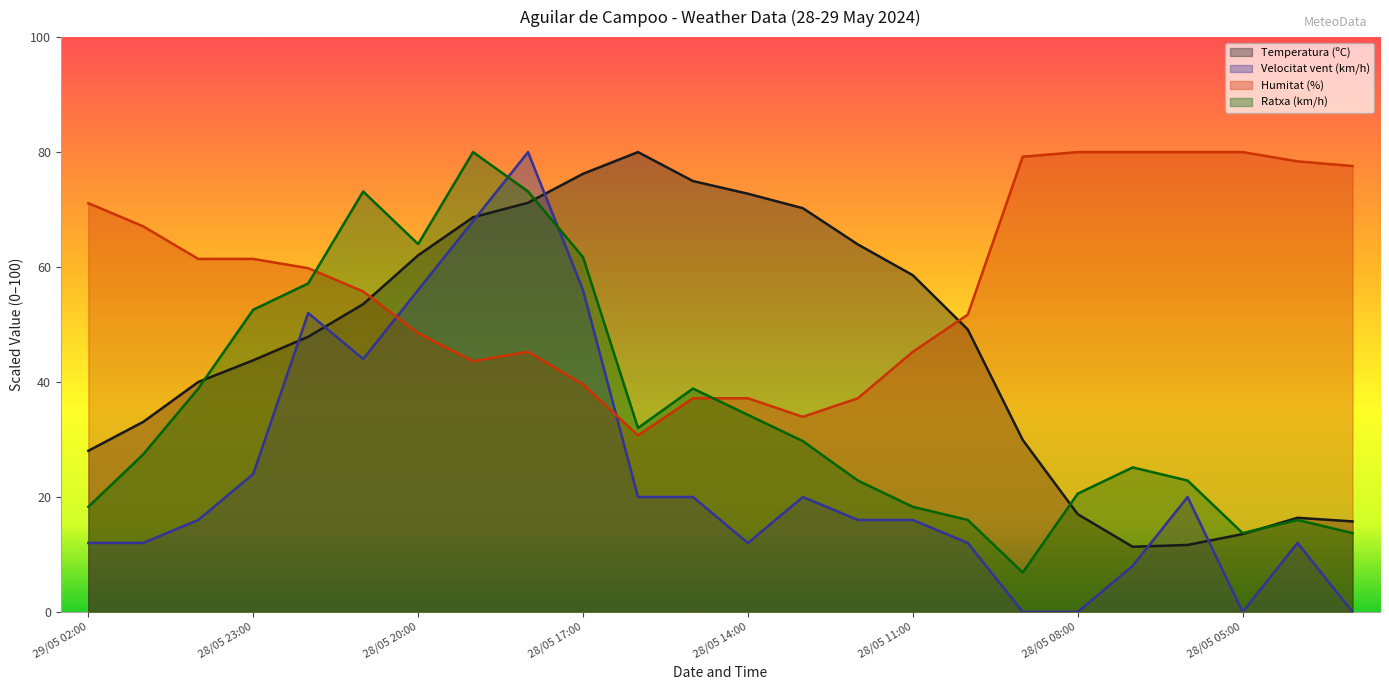

Where does the Velocitat vent (km/h) series first go above 16?

28/05 23:00